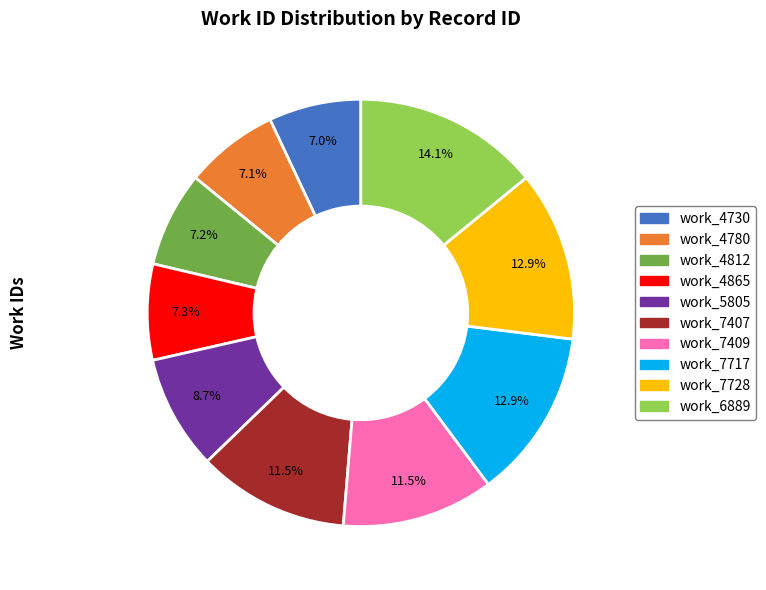

Which slice is the largest?

work_6889